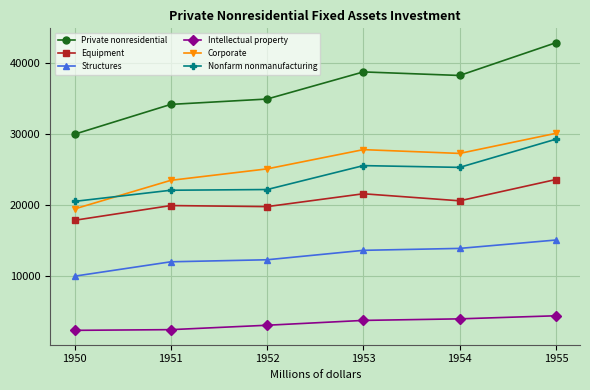

True or false: Corporate and Private nonresidential intersect in this chart.

False